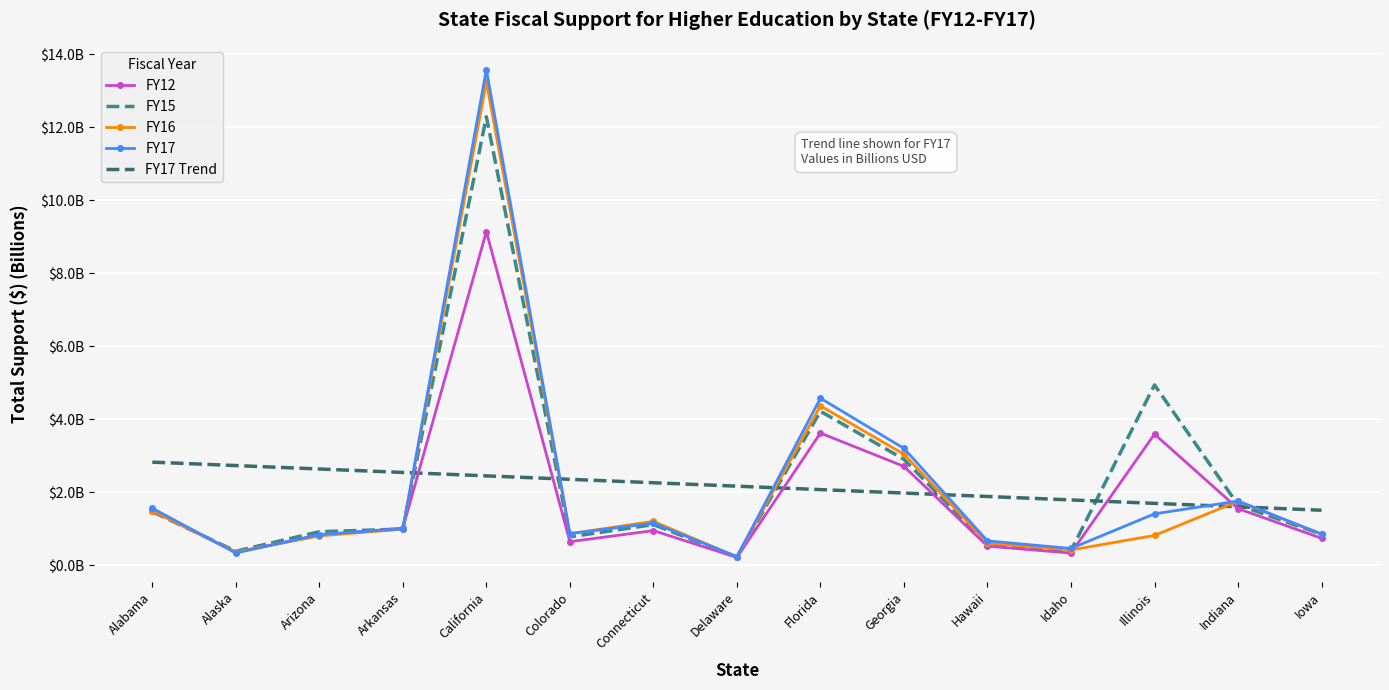

Read the FY16 value at Arizona.

0.8